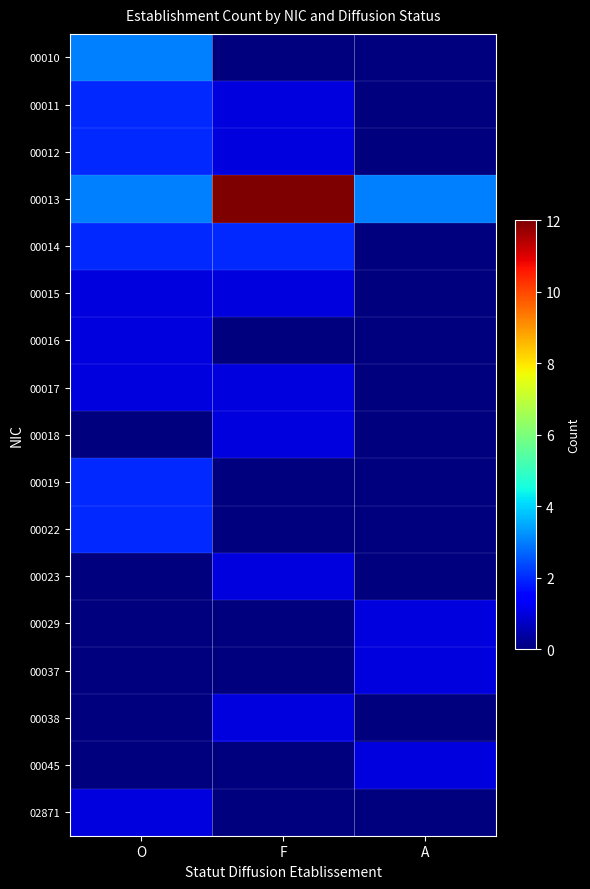

How many distinct data groups are displayed?

17